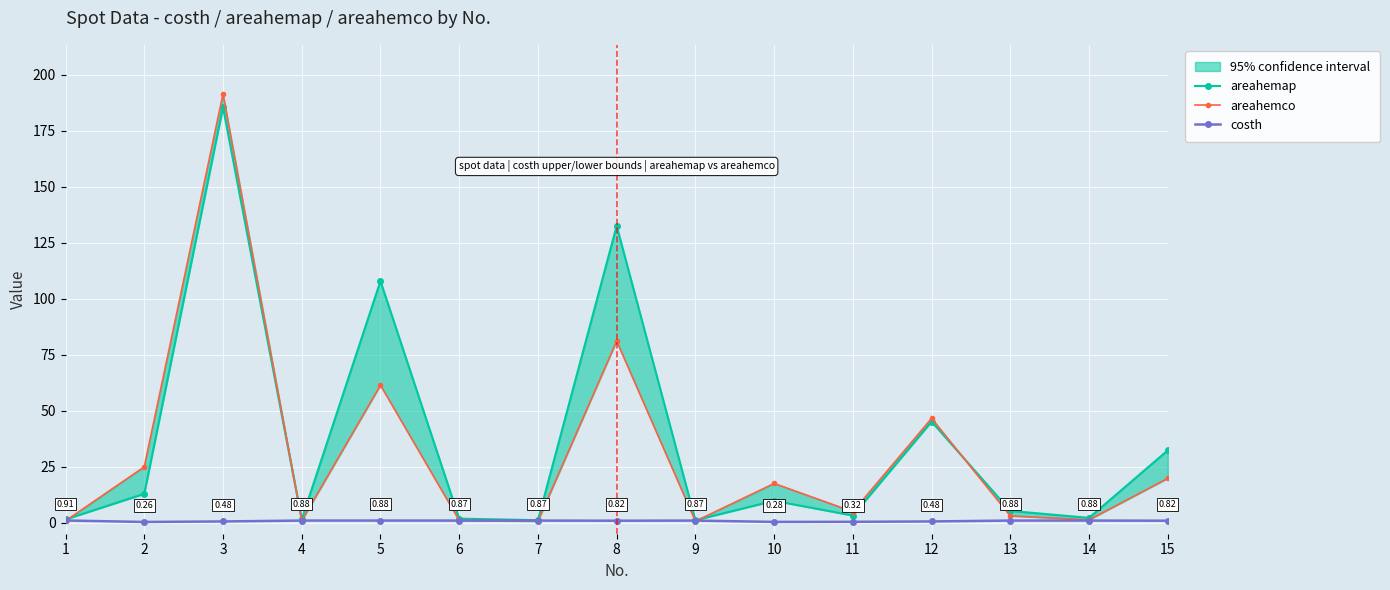

True or false: costh and areahemap intersect in this chart.

False